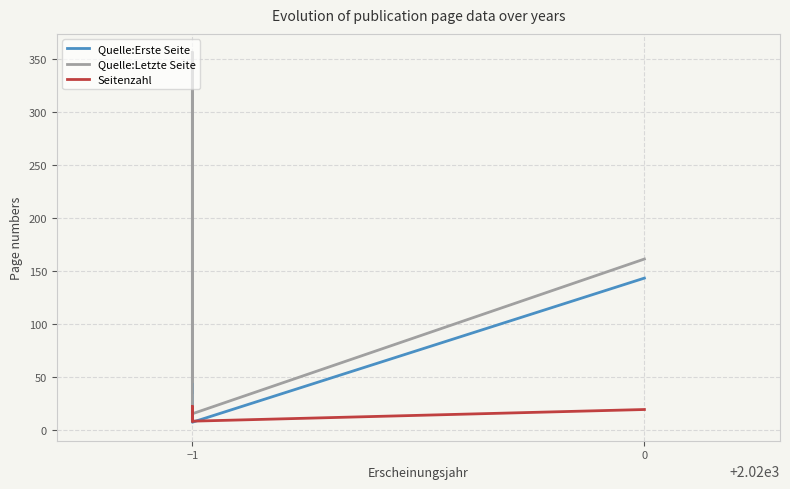

What are all the series names shown in the legend?

Quelle:Erste Seite, Quelle:Letzte Seite, Seitenzahl